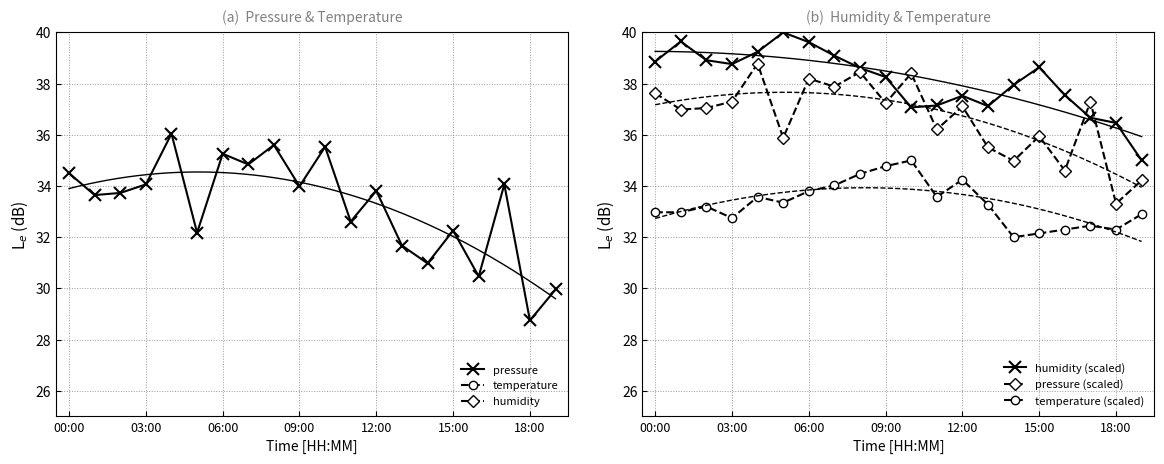

How many values in the humidity series exceed 4?

17